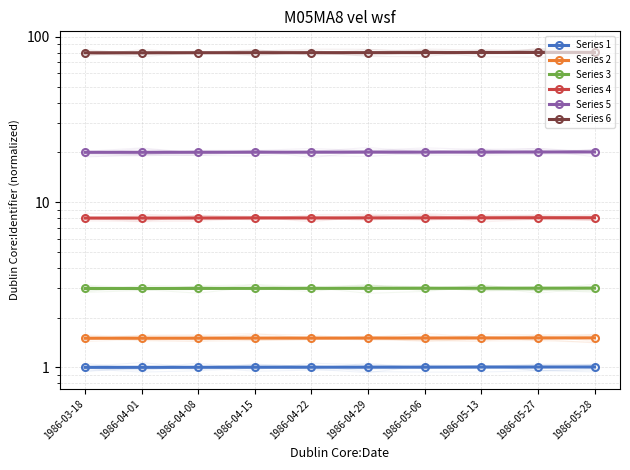

At which label is Series 5 closest to 20?

1986-03-18